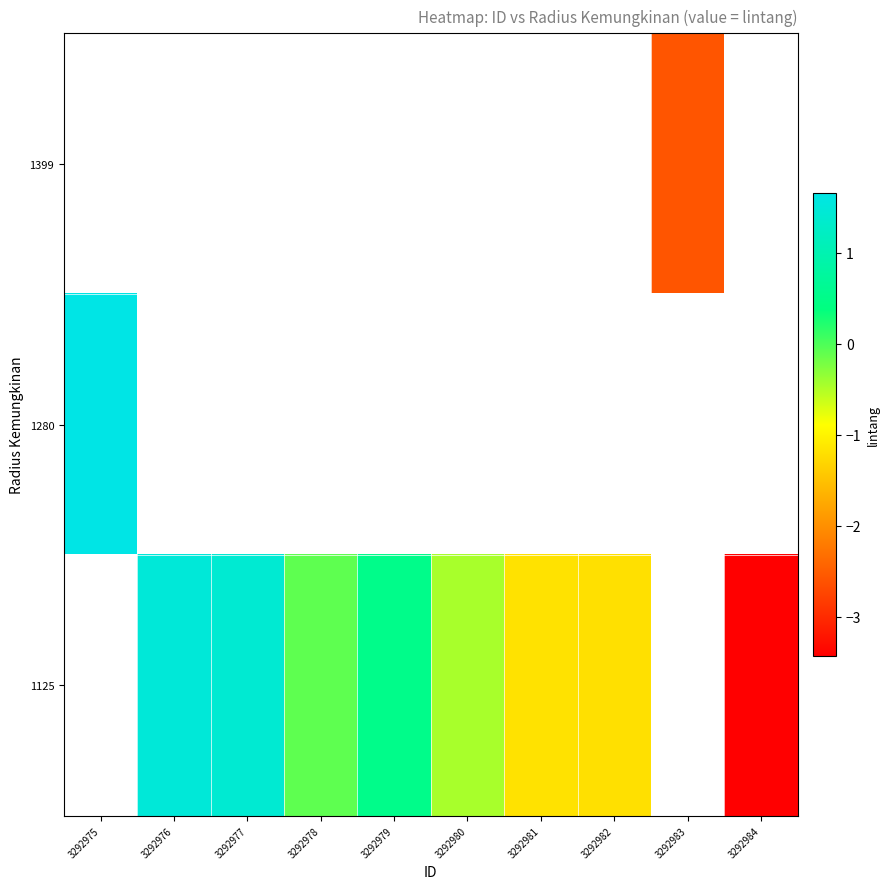

Is the value of row_0 at 3292984 greater than the value of row_1 at 3292975?

No